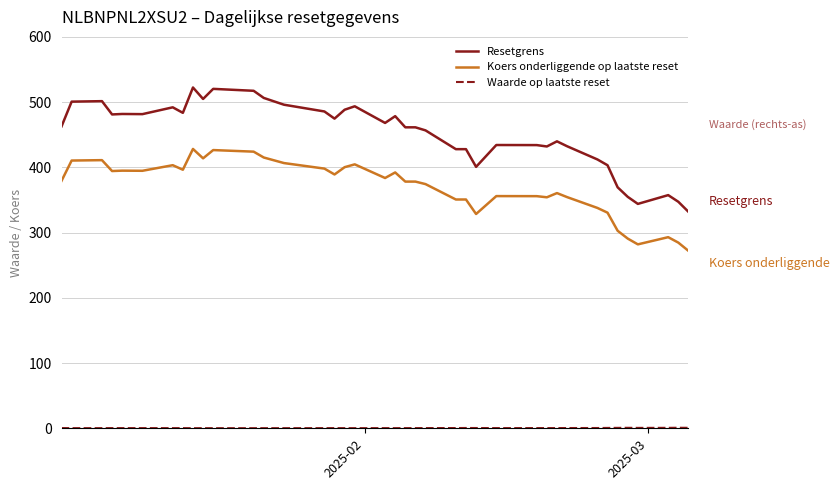

Which series has the largest range (max minus min)?

Resetgrens